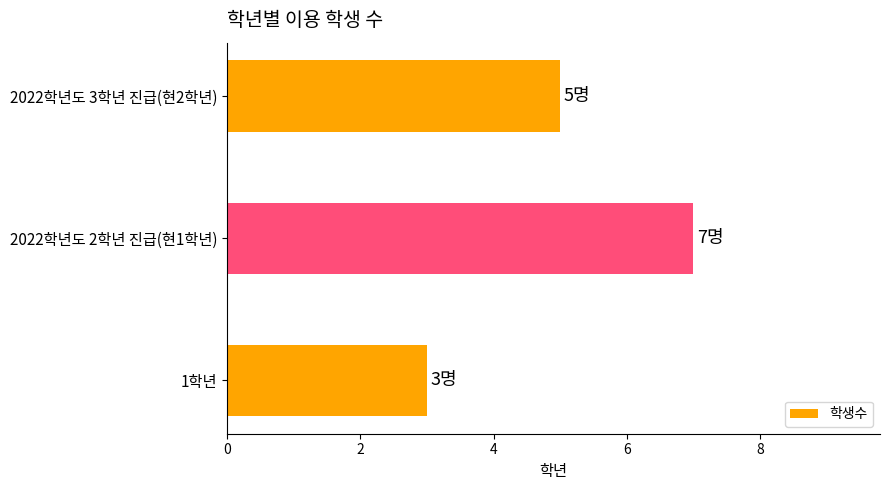

Is it true that the value at 2022학년도 2학년 진급(현1학년) is 7?

True